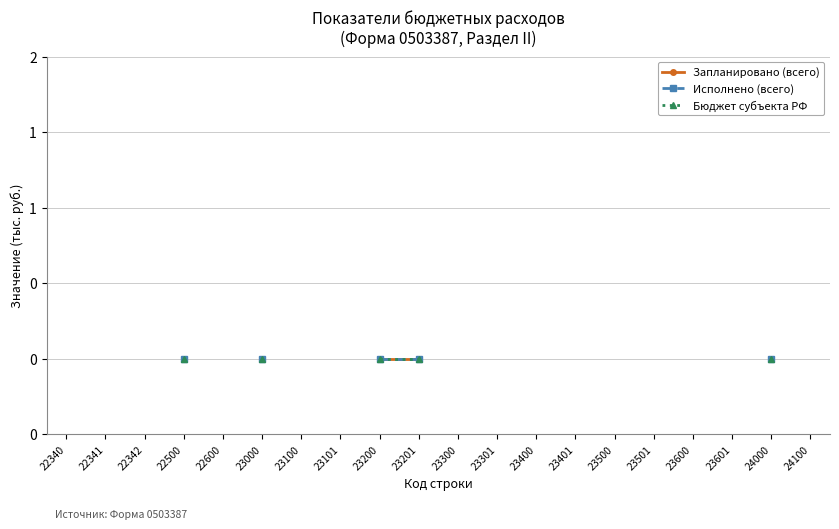

Count the number of categories in the chart.

20